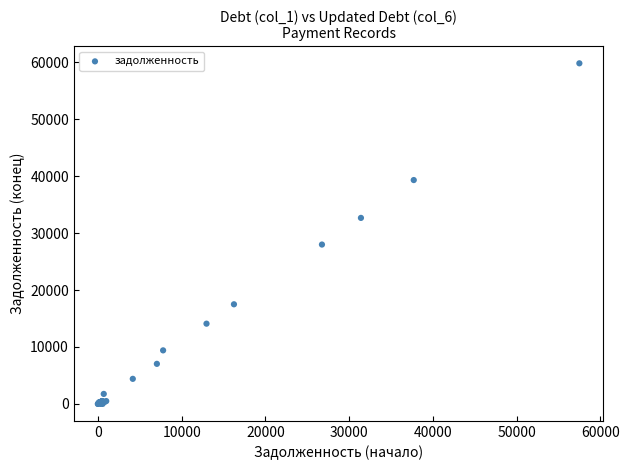

What Y value in the scatter plot is closest to 29926?

28004.5